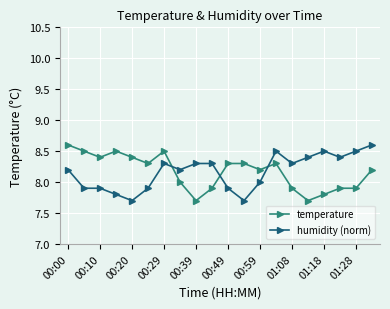

At how many categories does at least one series exceed 7?

20